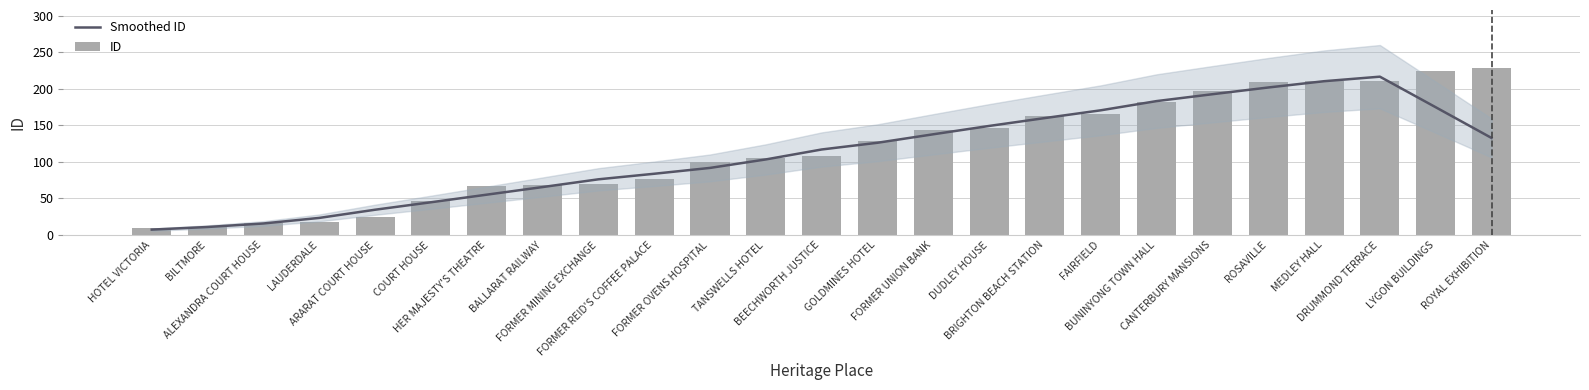

Does the chart contain stacked bars?

No